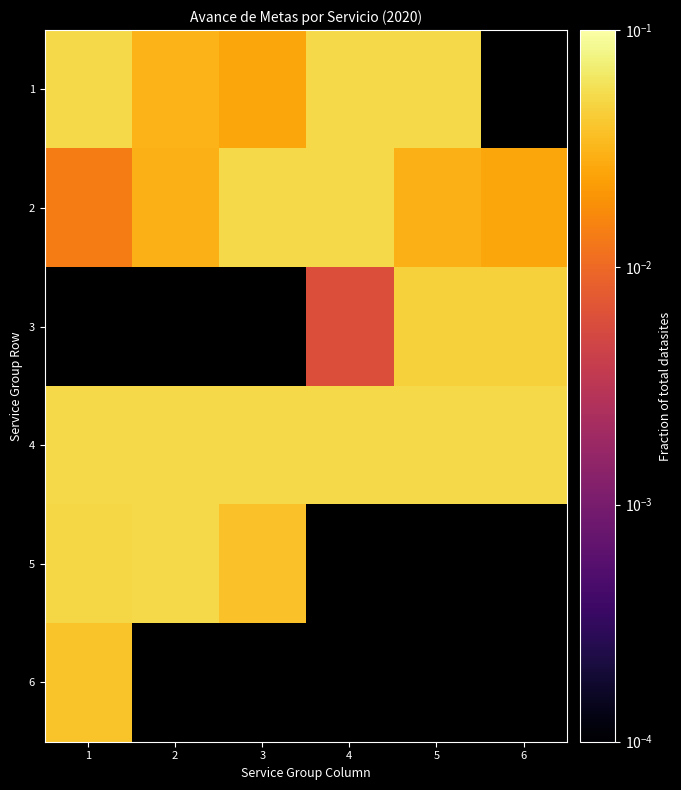

Where is 4 nearest to the value 0?

1